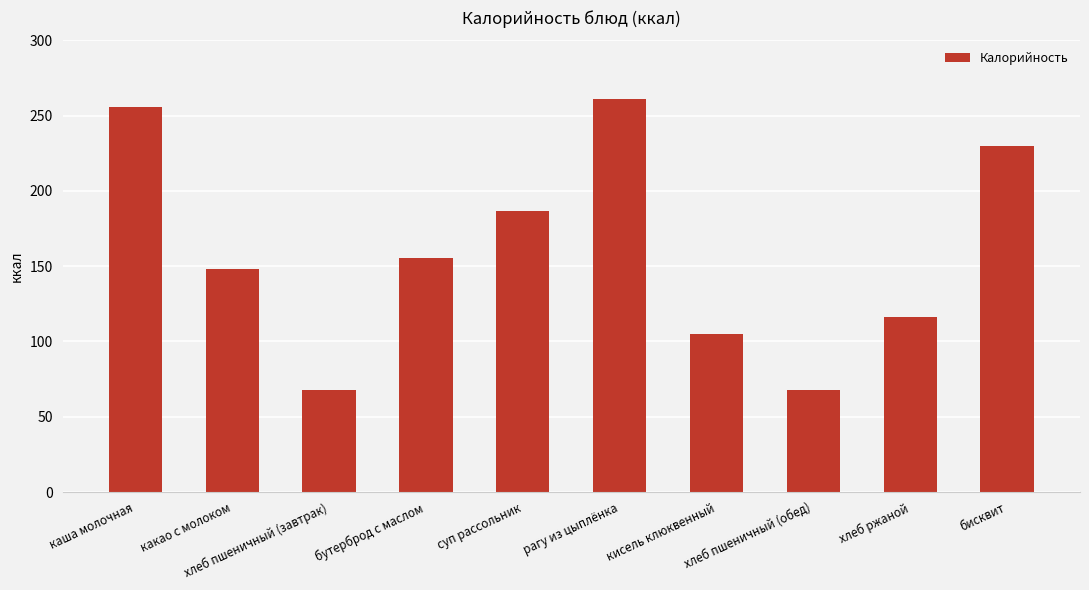

Count the number of values greater than 155.

5